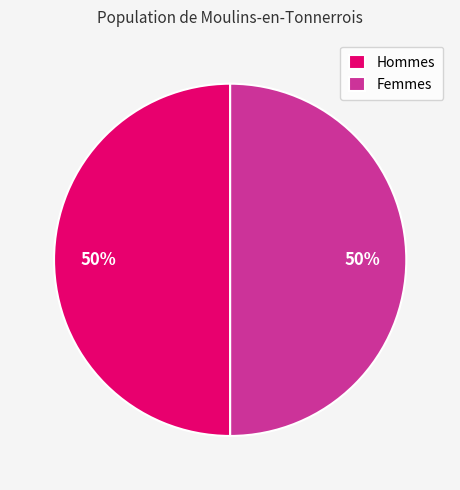

Do Hommes and Femmes together represent more than half of the pie?

Yes